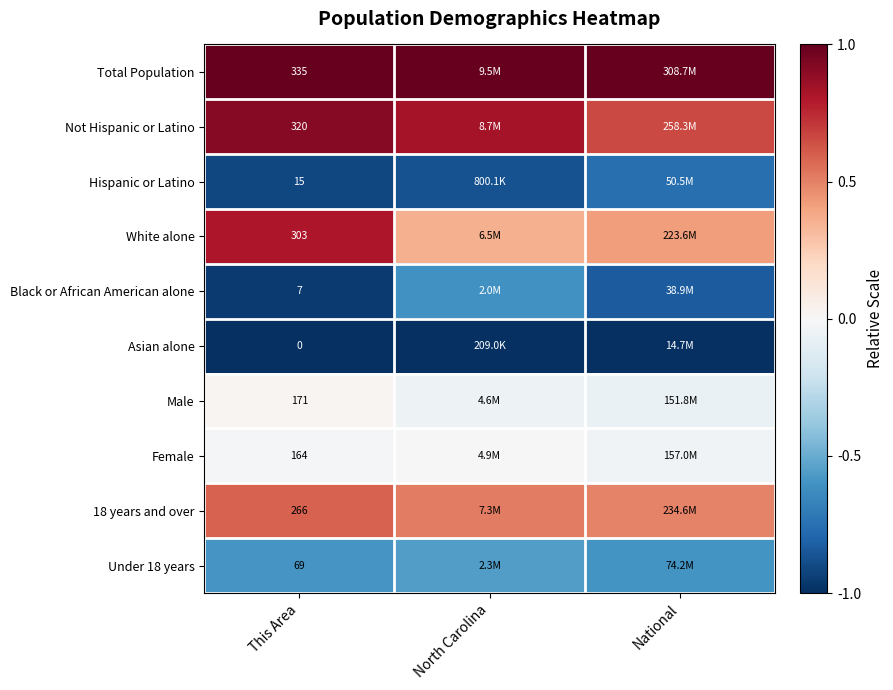

Is the value of Total Population at This Area greater than the value of Asian alone at This Area?

Yes